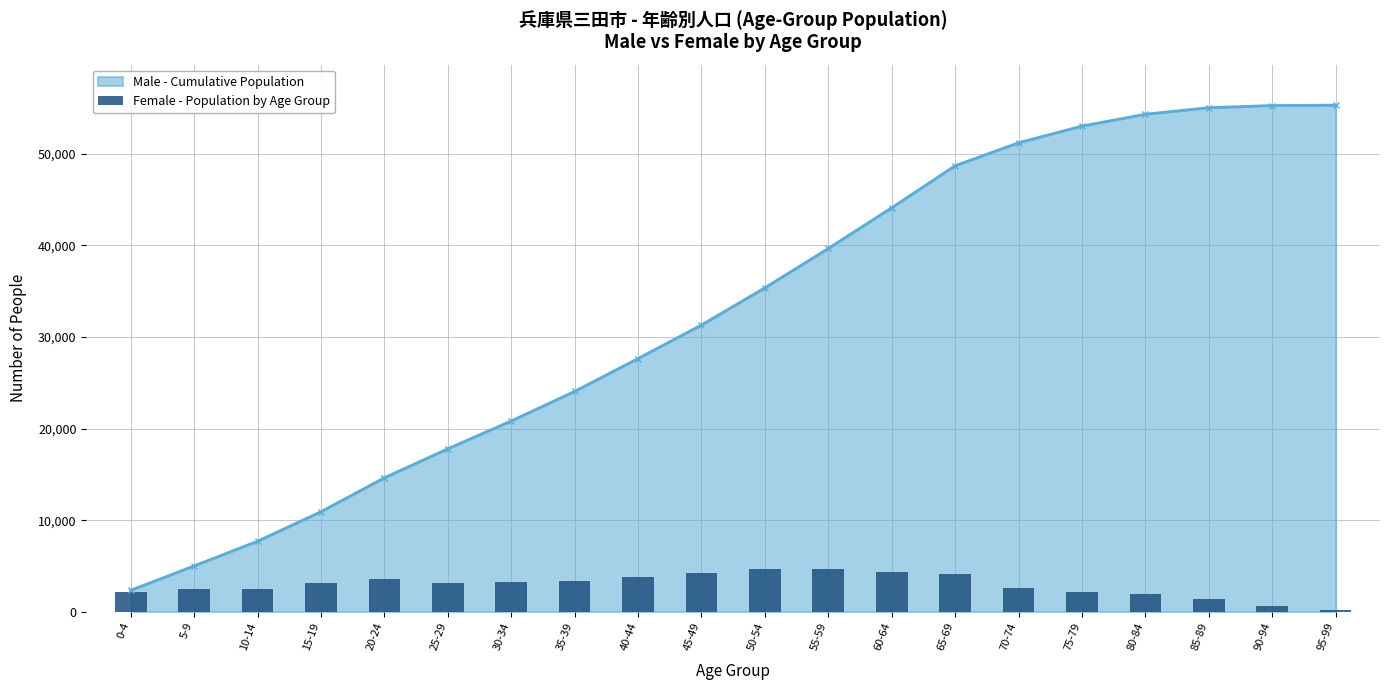

What is the label of the 3rd bar from the right?

85-89